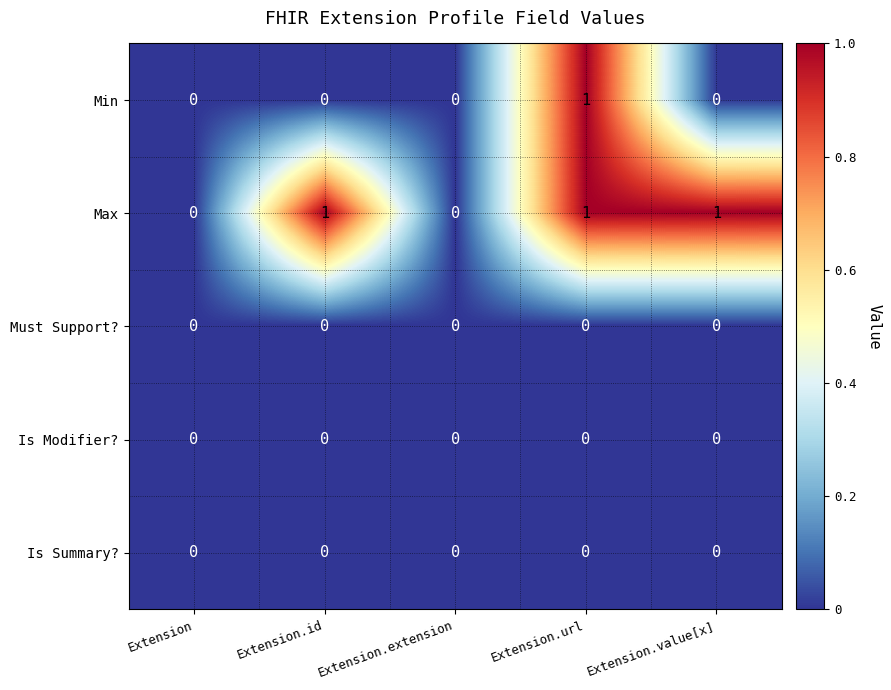

How many series are shown in this chart?

5